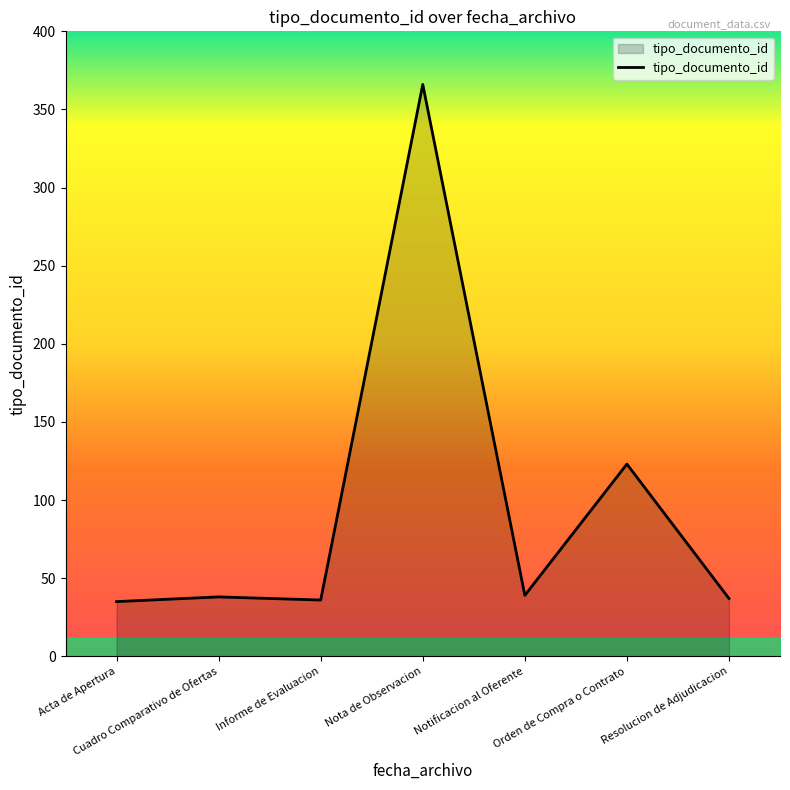

How many lines are shown in the chart?

1